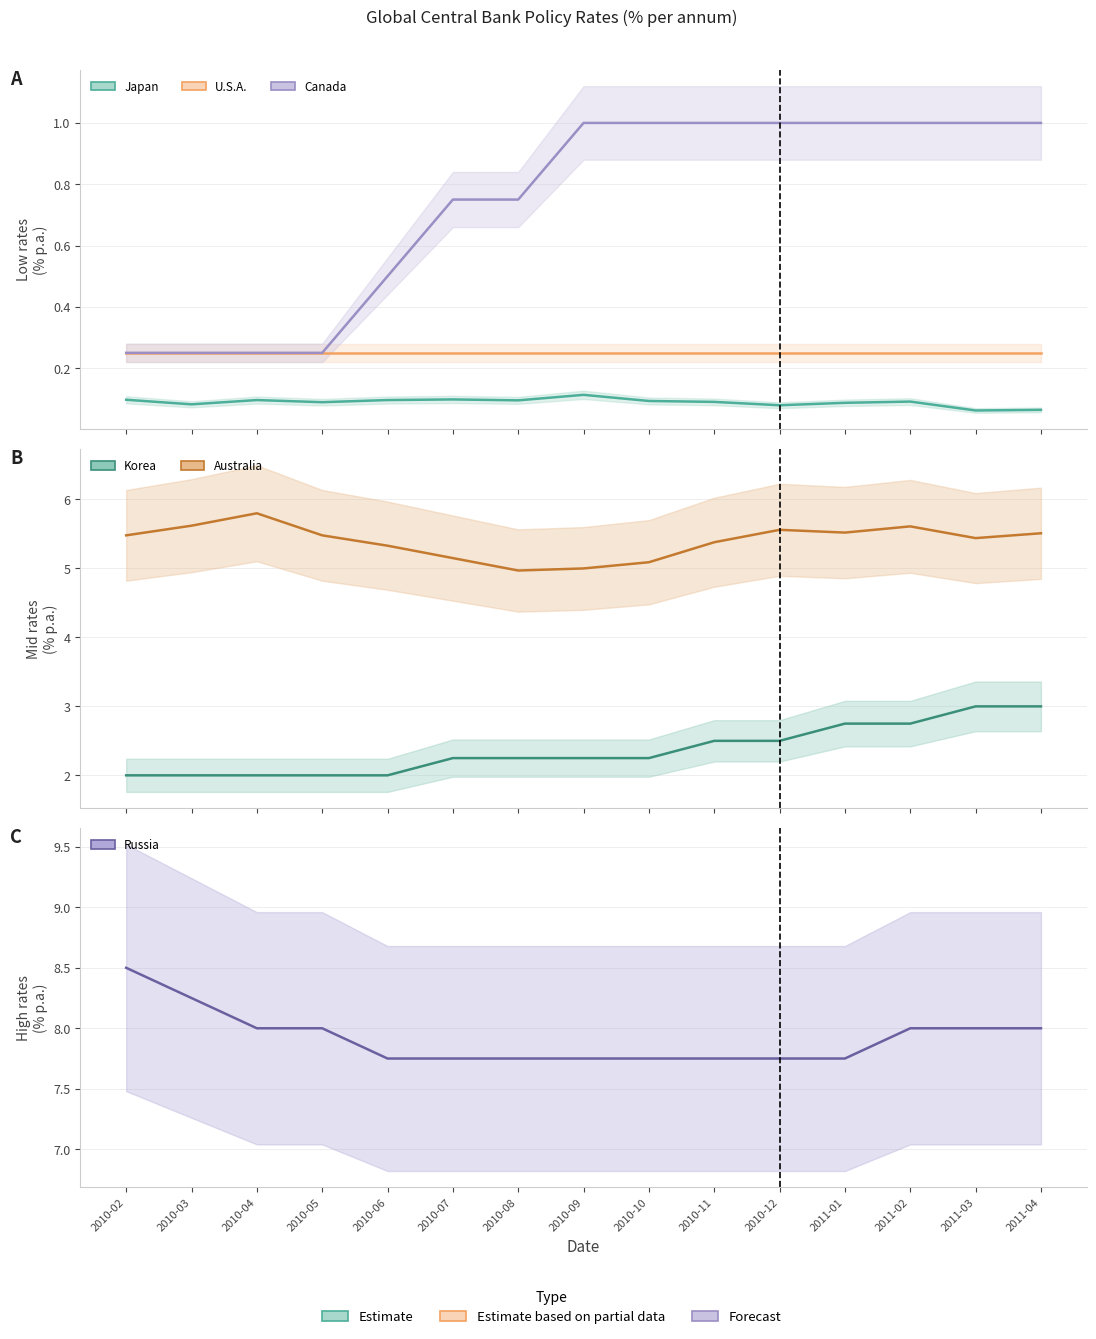

True or false: Australia and Japan intersect in this chart.

False